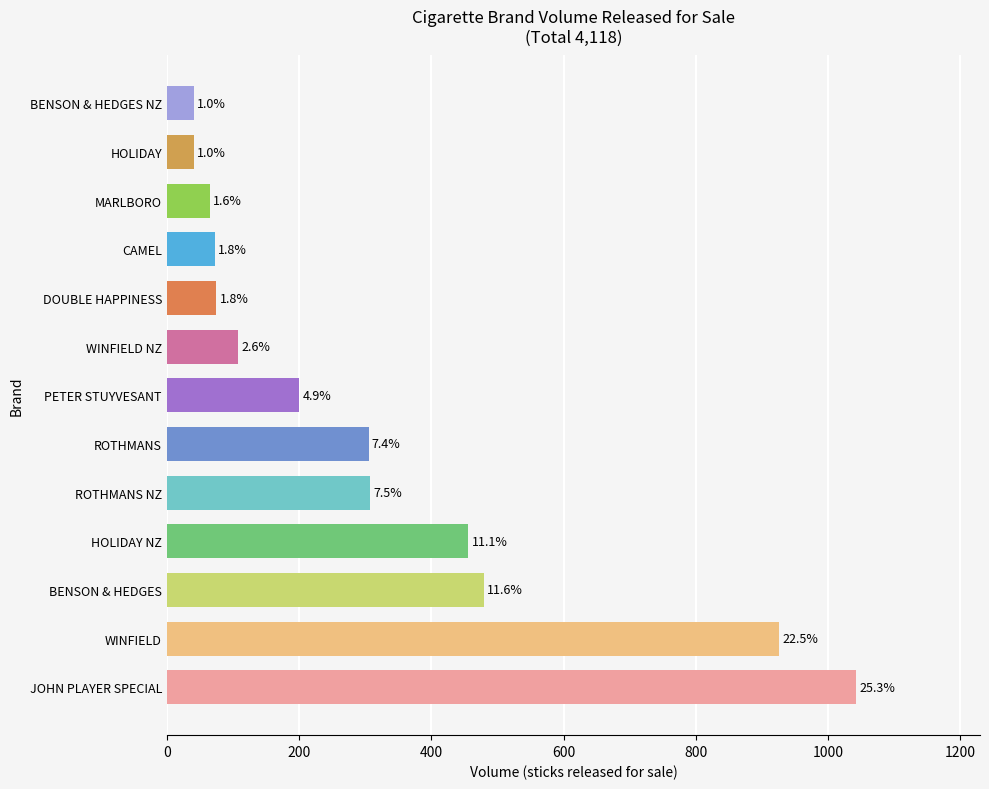

Does the chart contain stacked bars?

No